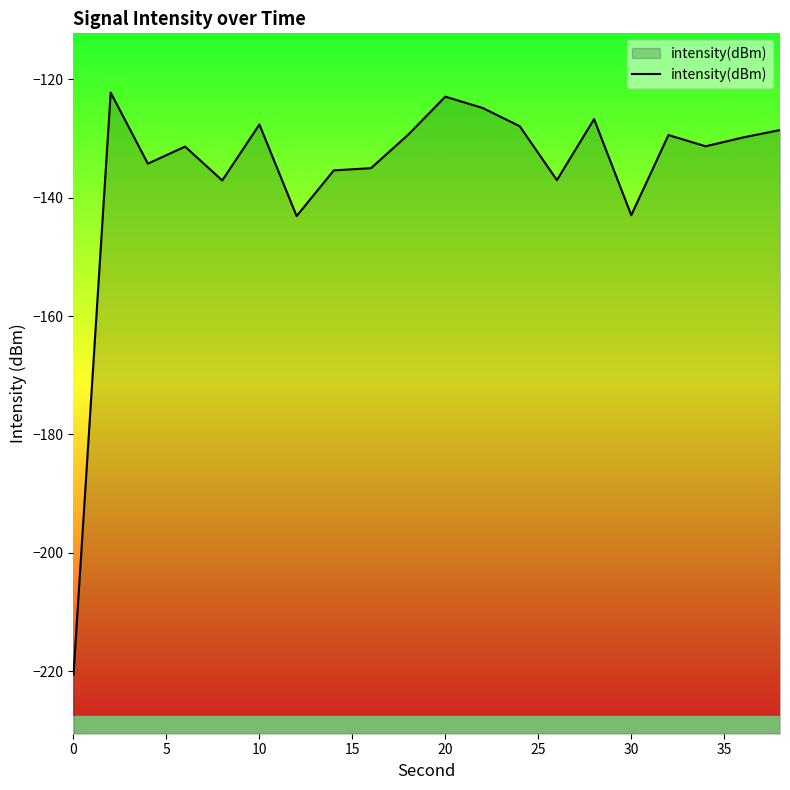

What is the approximate value at 30?

-143.0